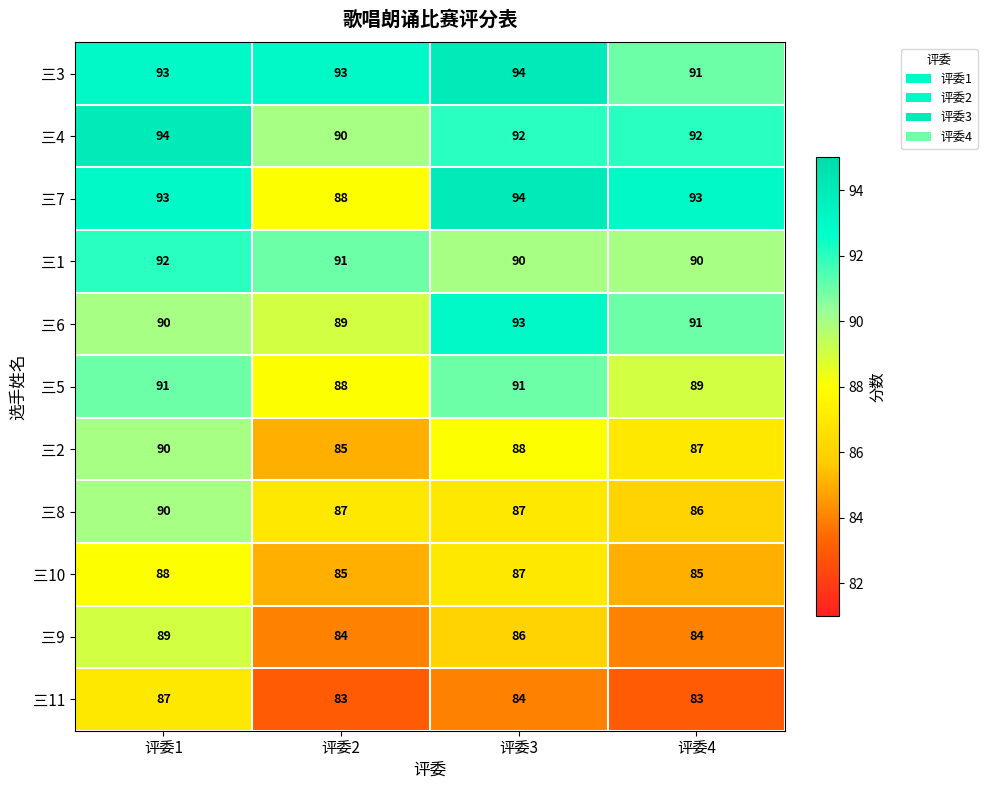

What is the approximate value of 三4 at 评委1?

94